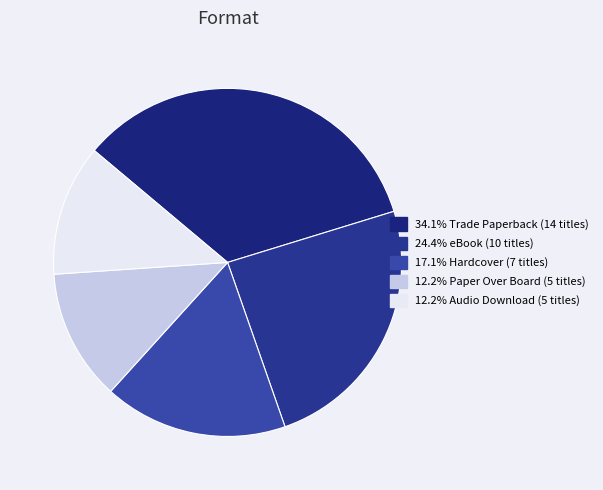

How many segments does this pie chart have?

5